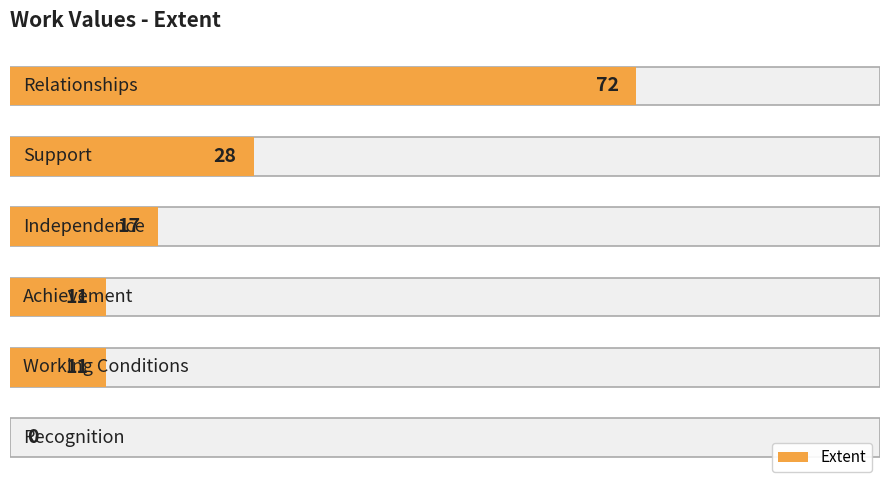

What is the change in value from Relationships to Working Conditions?

-61